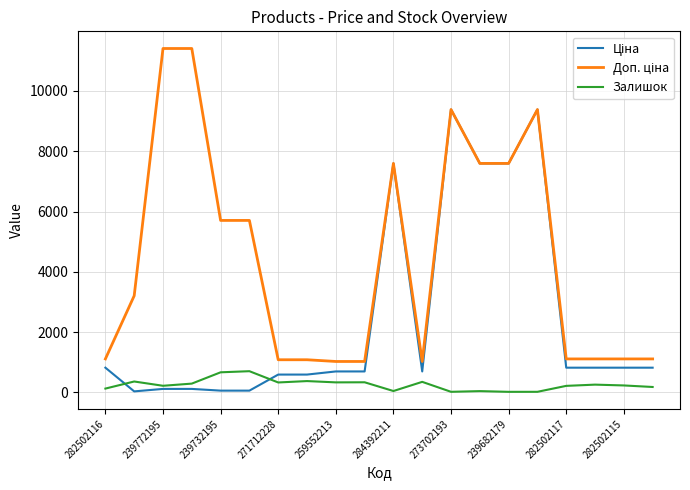

What is the greatest value displayed?

11410.0